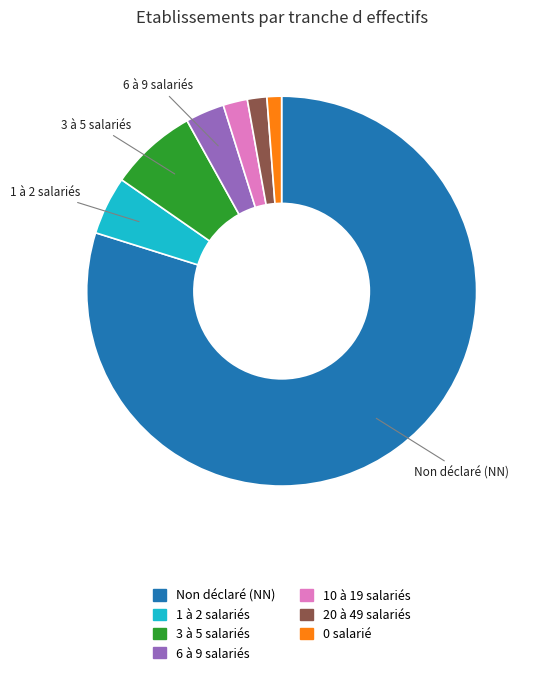

Which category has the biggest portion of the pie?

Non déclaré (NN)